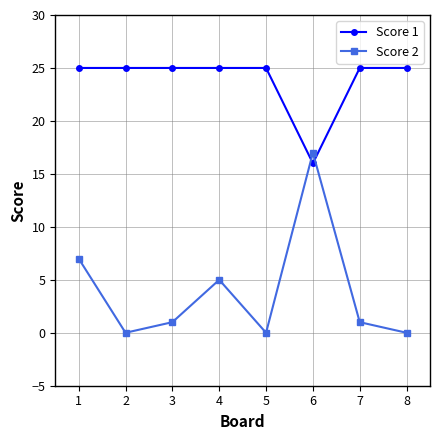

What is the difference between the maximum and minimum values in the Score 1 series?

9